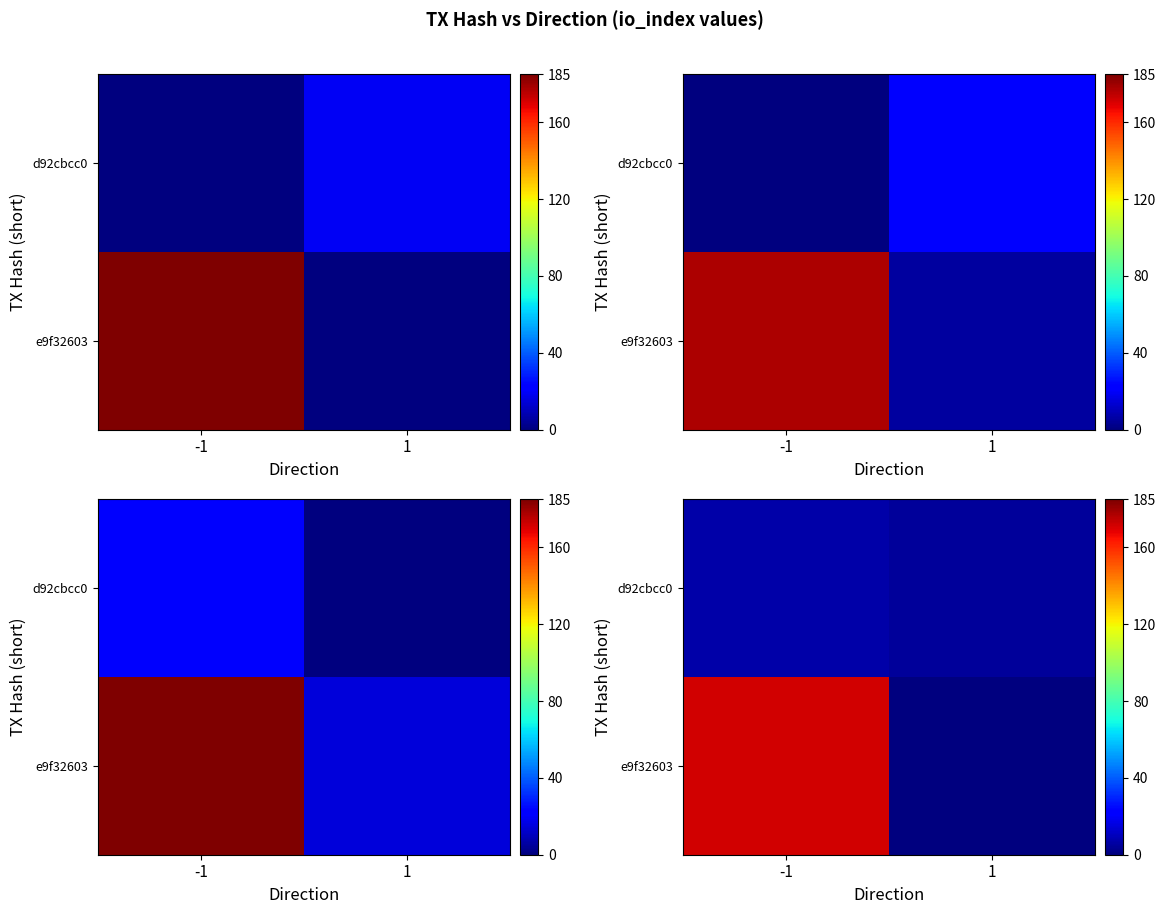

The value of row_1 at 1 is 4.8. True or false?

True